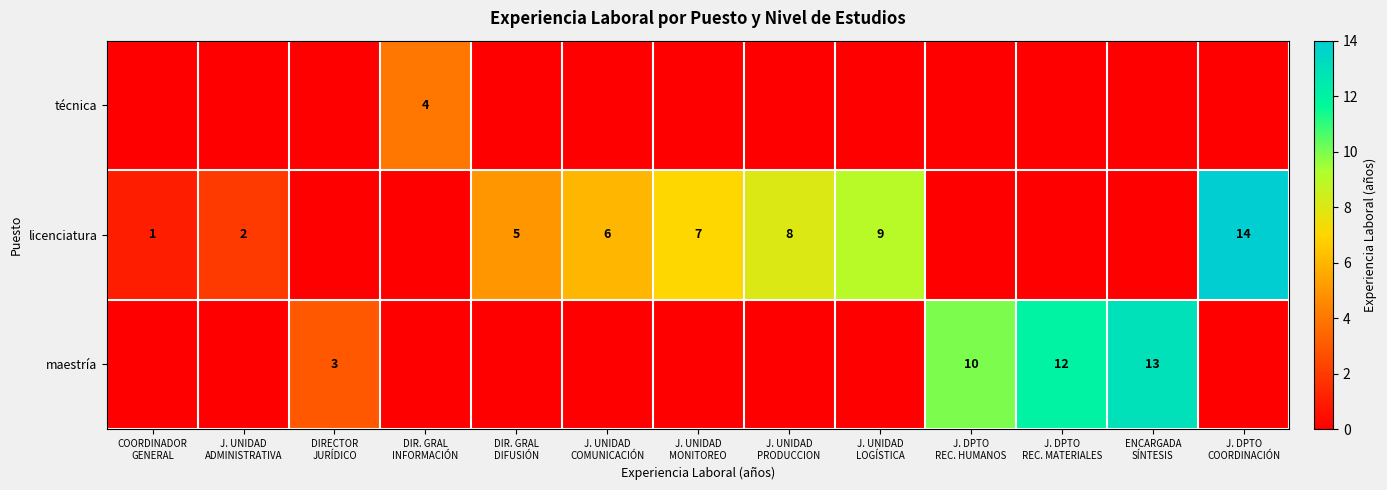

What is the difference between the highest and lowest values at DIR. GRAL
INFORMACIÓN?

4